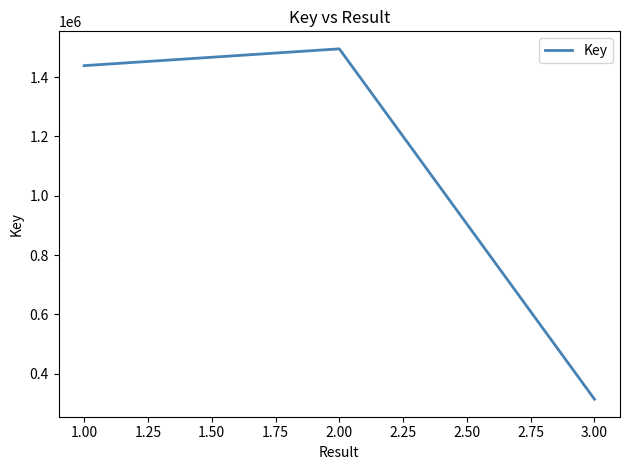

Is it true that the value at 1.00 is 390841?

False